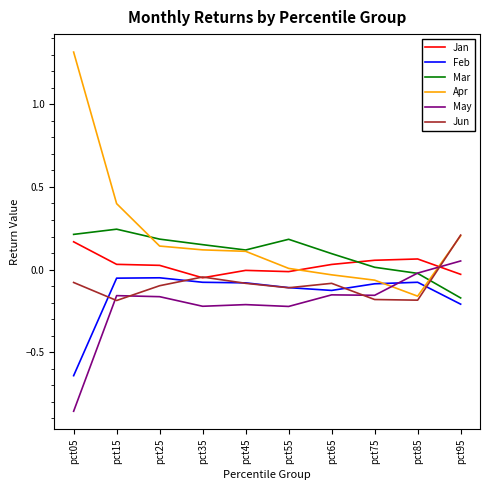

How many interior local valleys does the Jun series have?

3